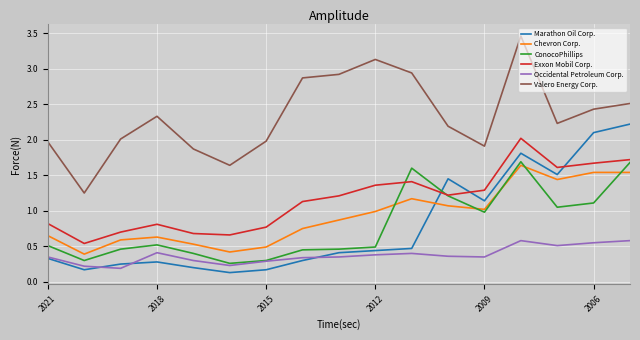

True or false: Valero Energy Corp. and Marathon Oil Corp. cross at least once.

False